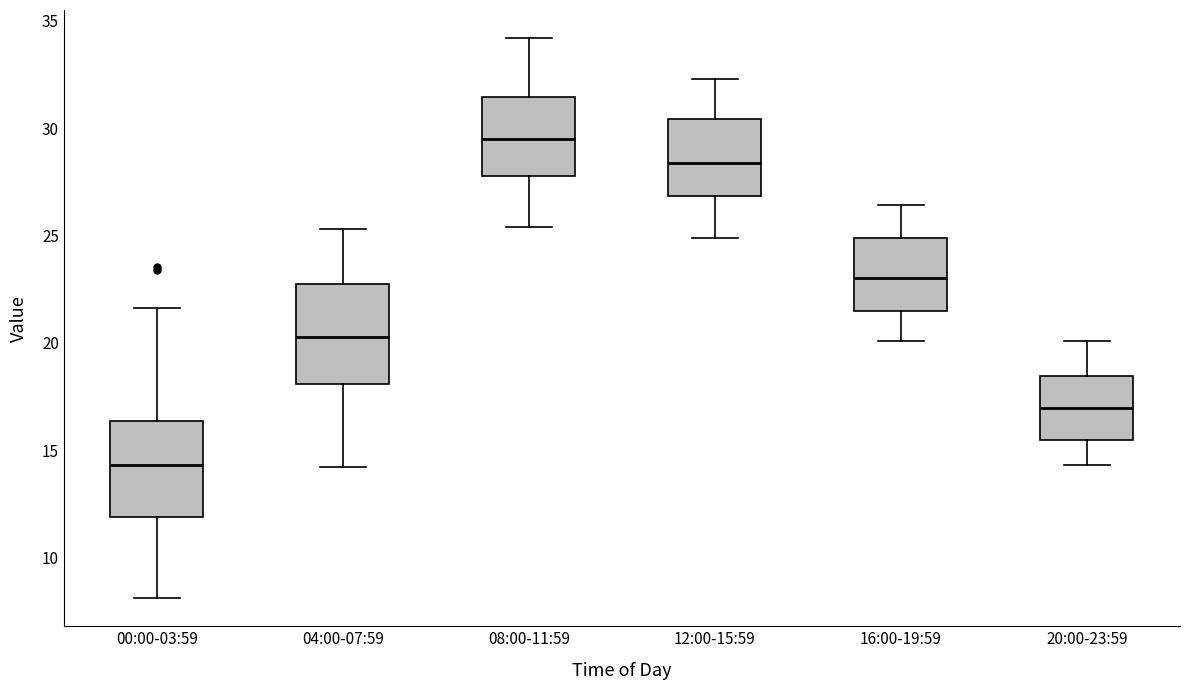

Where is the upper edge of the box for 12:00-15:59 on the y-axis? The values are not printed on the chart, so give them approximately, as read against the axis.

30.5